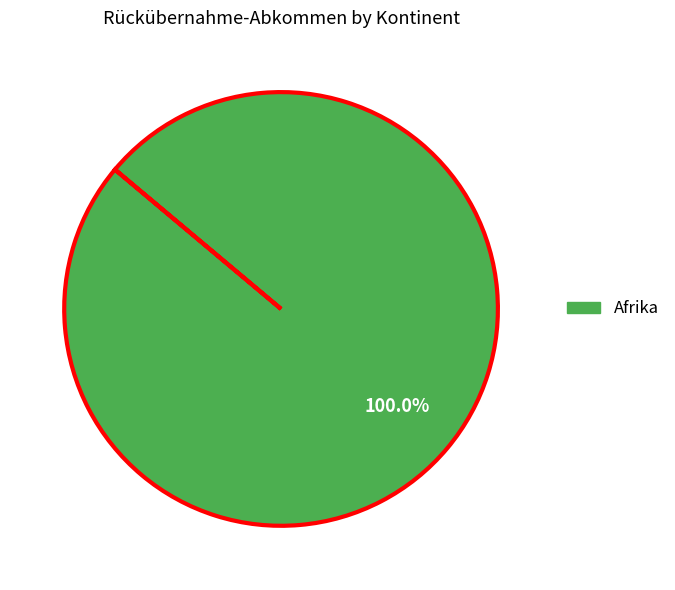

Does any single category account for the majority?

Yes